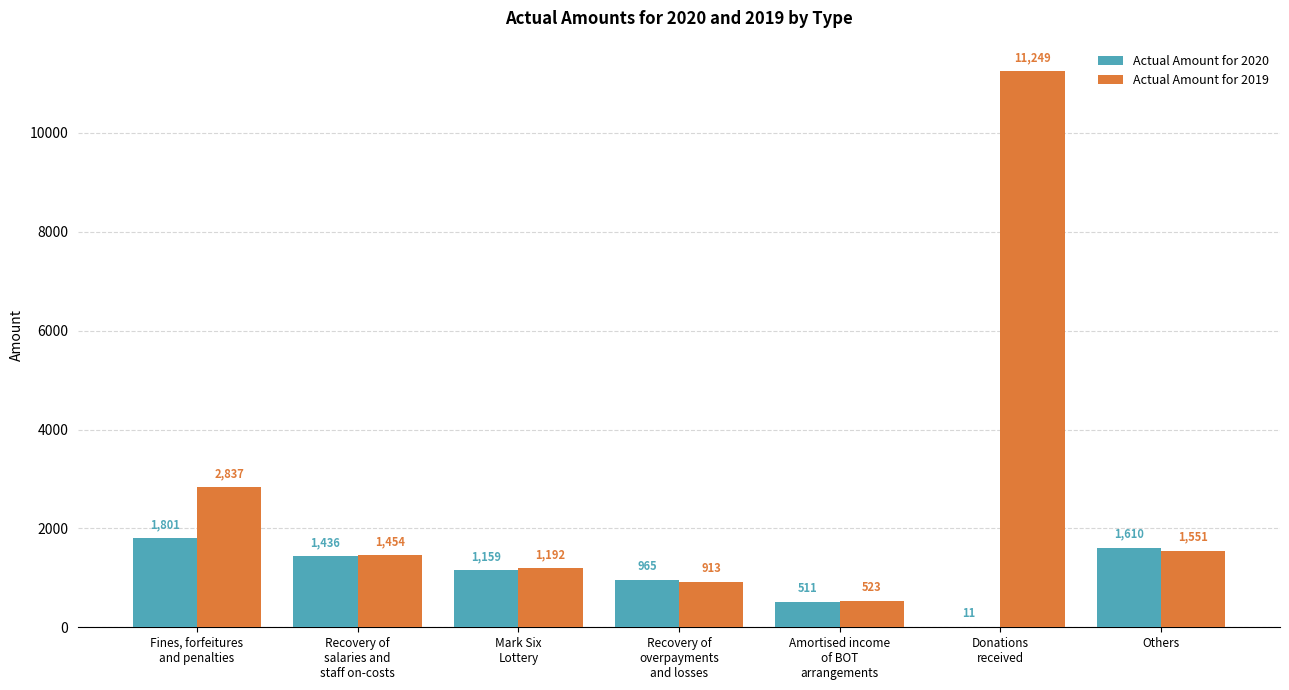

What is the sum of all Actual Amount for 2019 values?

19719